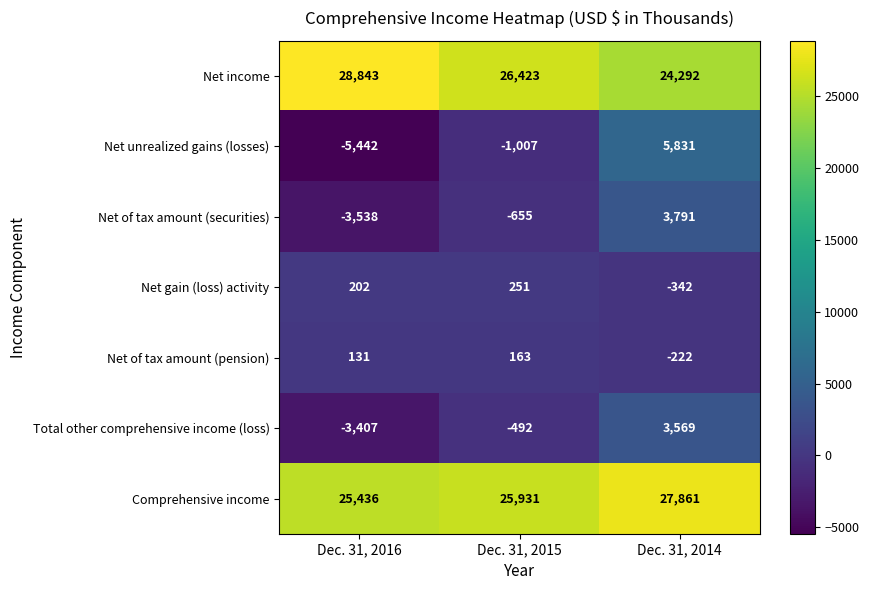

Count the Net unrealized gains (losses) values in the range -5442 to 5831.

3